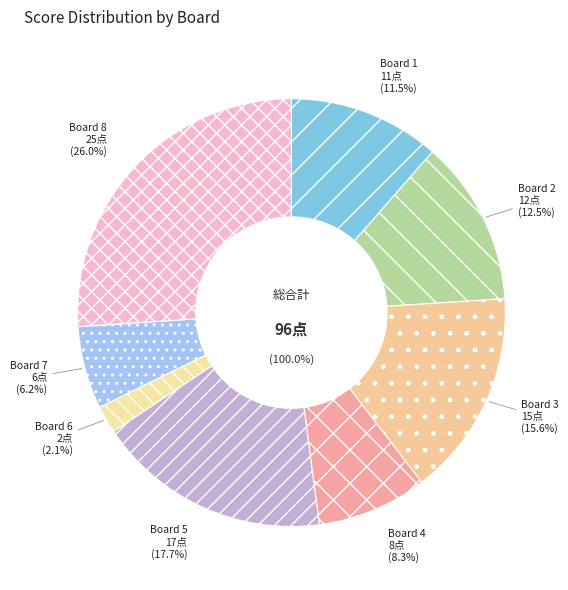

What is the change in value from Board 5 to Board 7?

-11